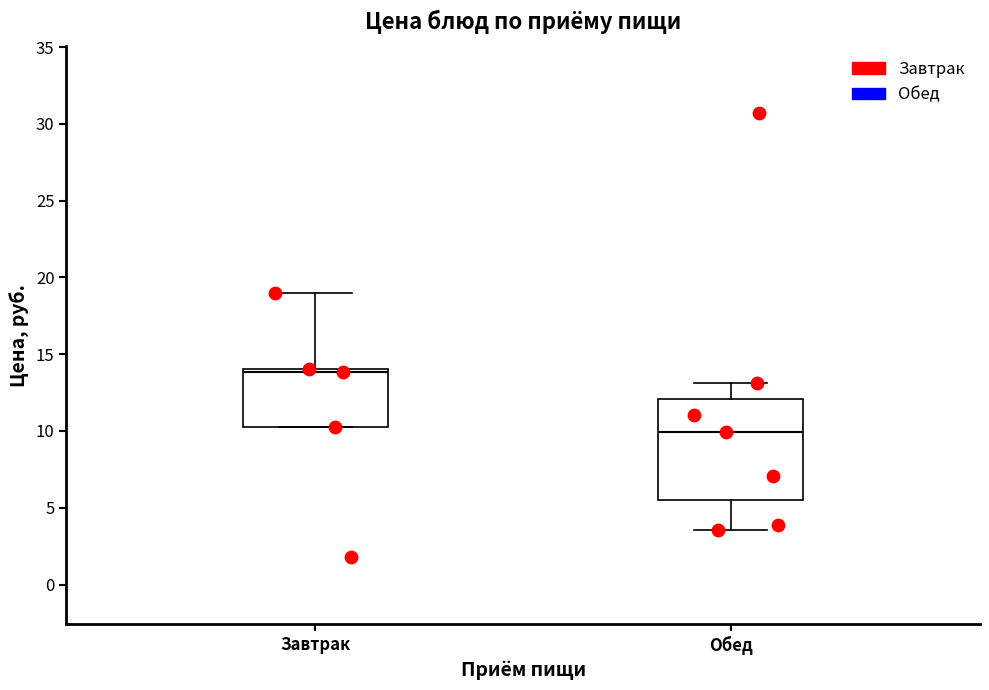

Which box's median line is the lowest?

Обед